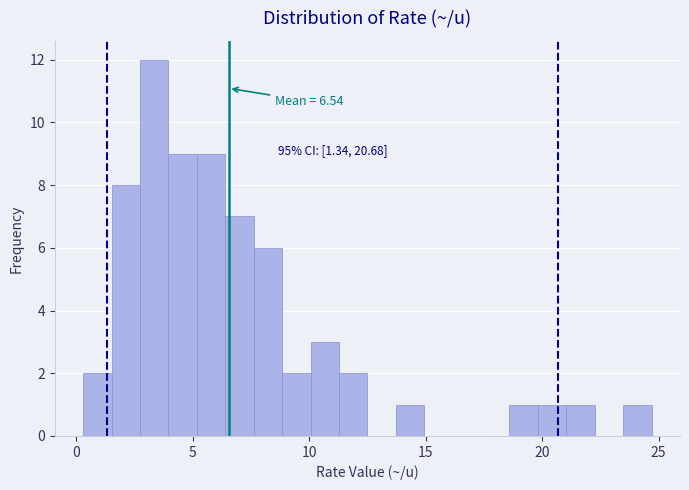

Read against the x-axis, roughly where is the centre of the tallest bar?

3.5